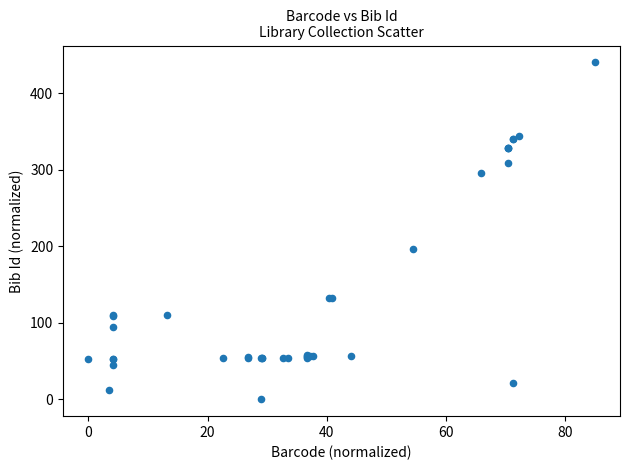

What Y value in the scatter plot is closest to 220?

196.4